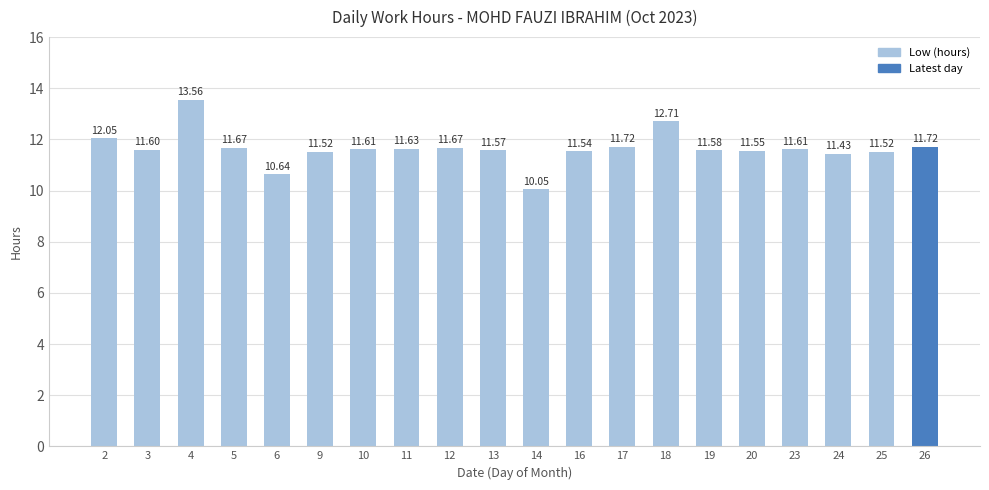

What is the difference between the maximum and minimum values?

3.5